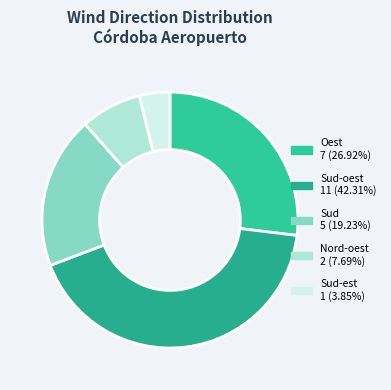

Is there a majority slice in this chart?

No